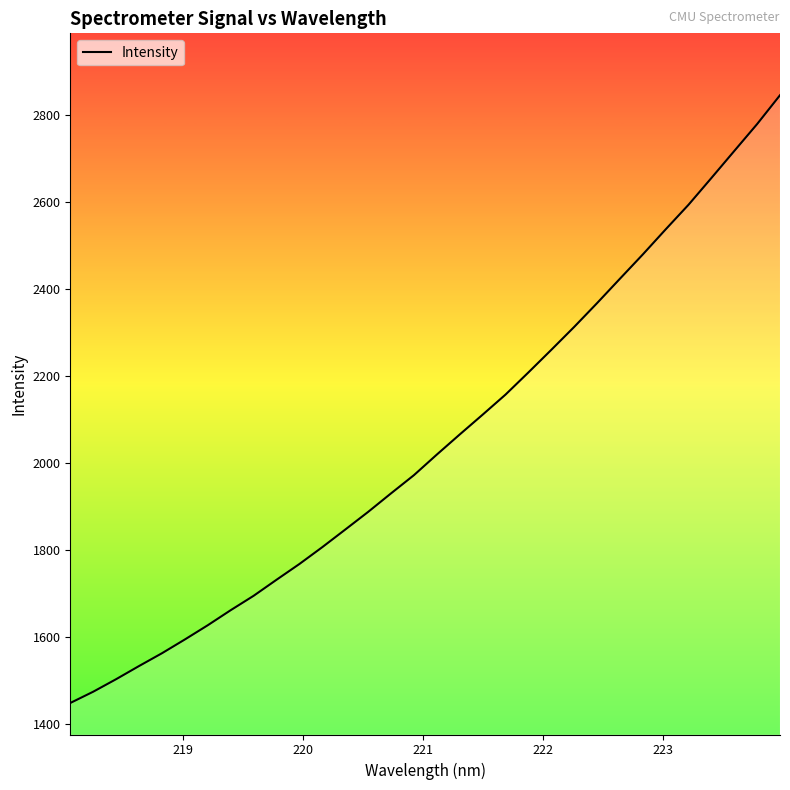

Reading left to right, what are all the values shown in this chart?

1448.8	1474.7	1503.5	1533.7	1563.2	1594.8	1627.5	1662.2	1695.2	1732.1	1768.4	1807.1	1847.5	1888.1	1930.7	1972.6	2019.9	2066.1	2111.6	2157.7	2208.7	2260.6	2313.3	2368.0	2424.1	2480.0	2537.7	2594.3	2655.8	2717.9	2779.8	2846.1